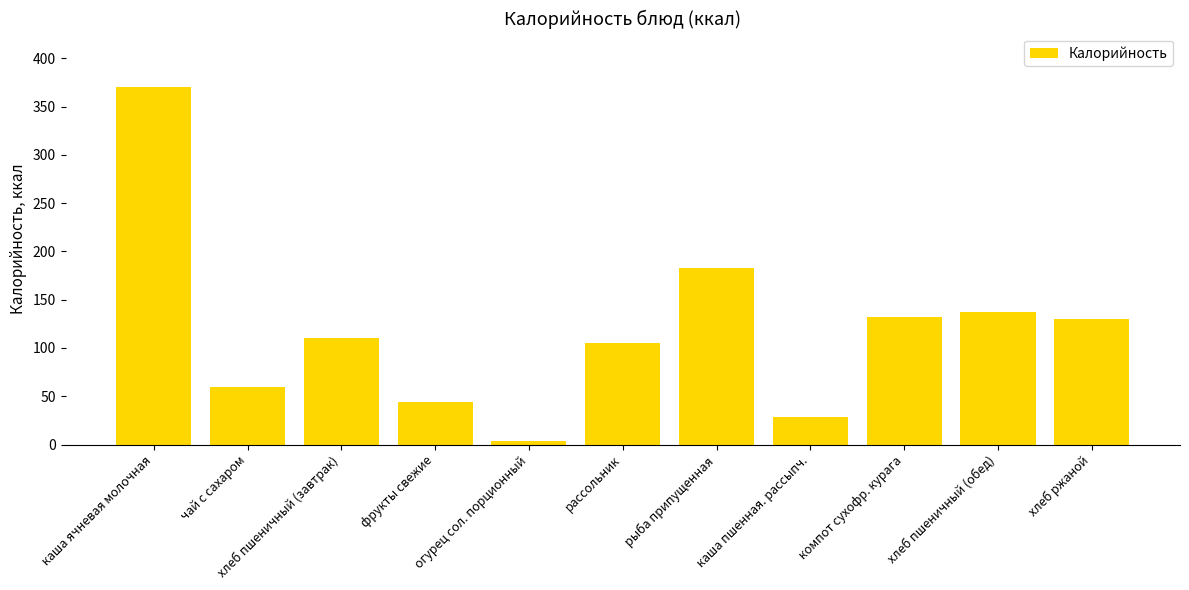

What is the sum of all values?

1304